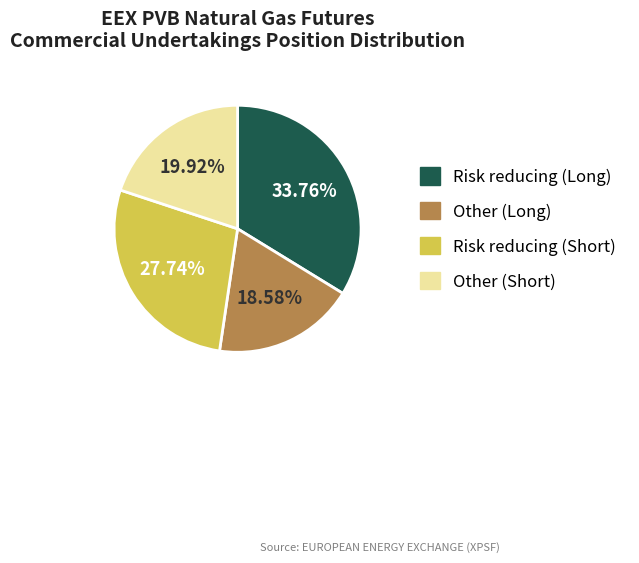

Is it true that Other (Short) is 12% of the pie?

False